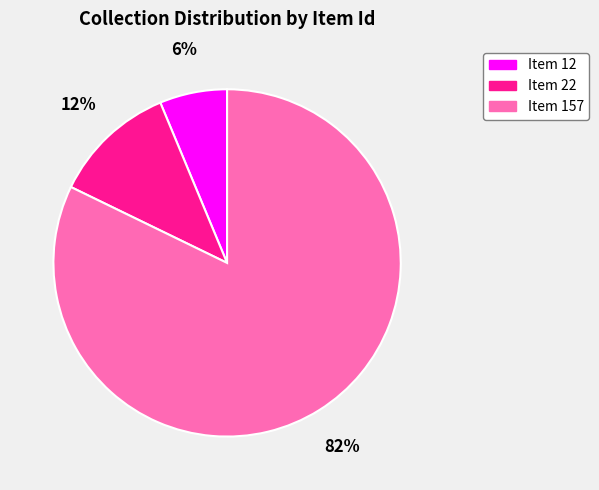

How many slices are in this pie chart?

3